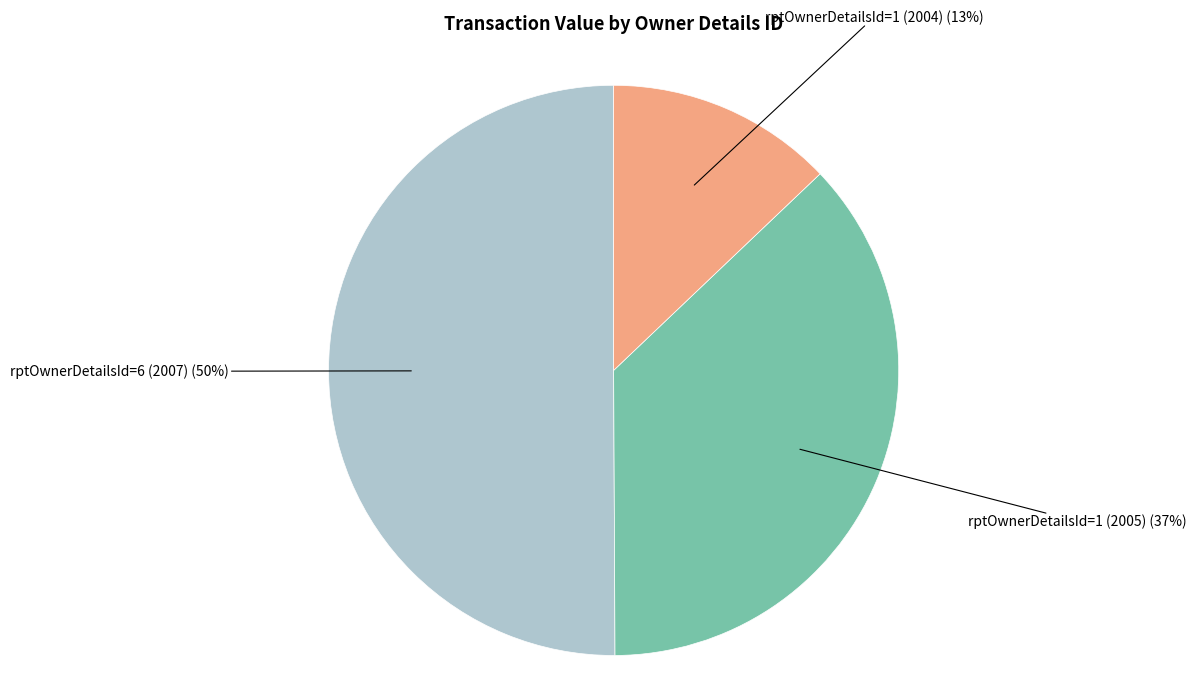

What percentage is the rptOwnerDetailsId=1 (2004) slice, to the nearest percent?

13%